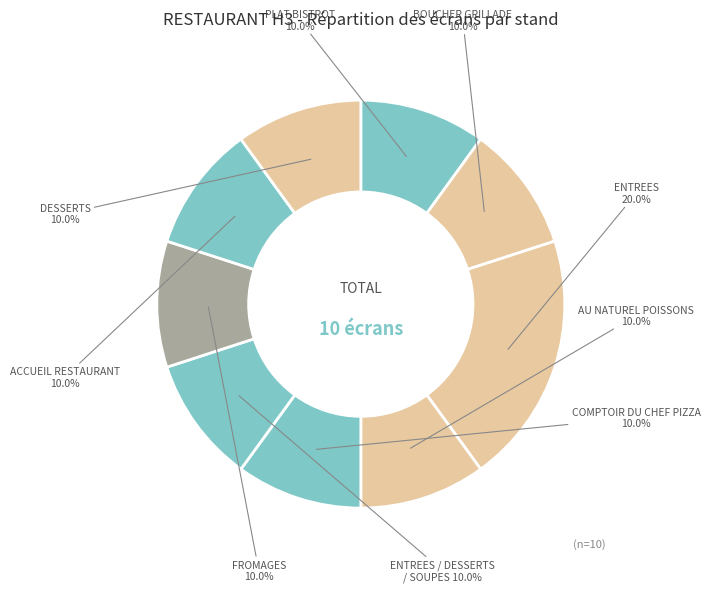

To the nearest percent, what is the difference between the largest and smallest slice percentages?

10%